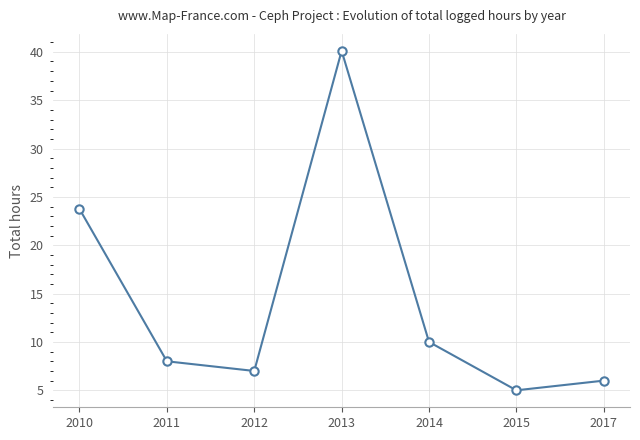

How many points are higher than both their immediate neighbors (excluding endpoints)?

1